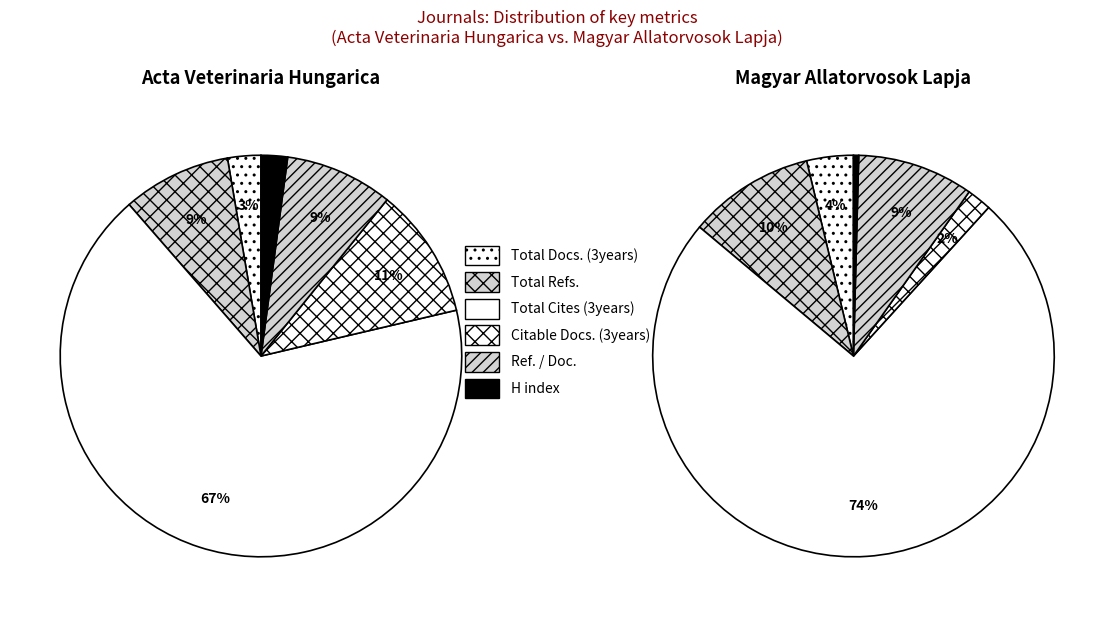

Which category has the biggest portion of the pie?

Total Cites (3years)